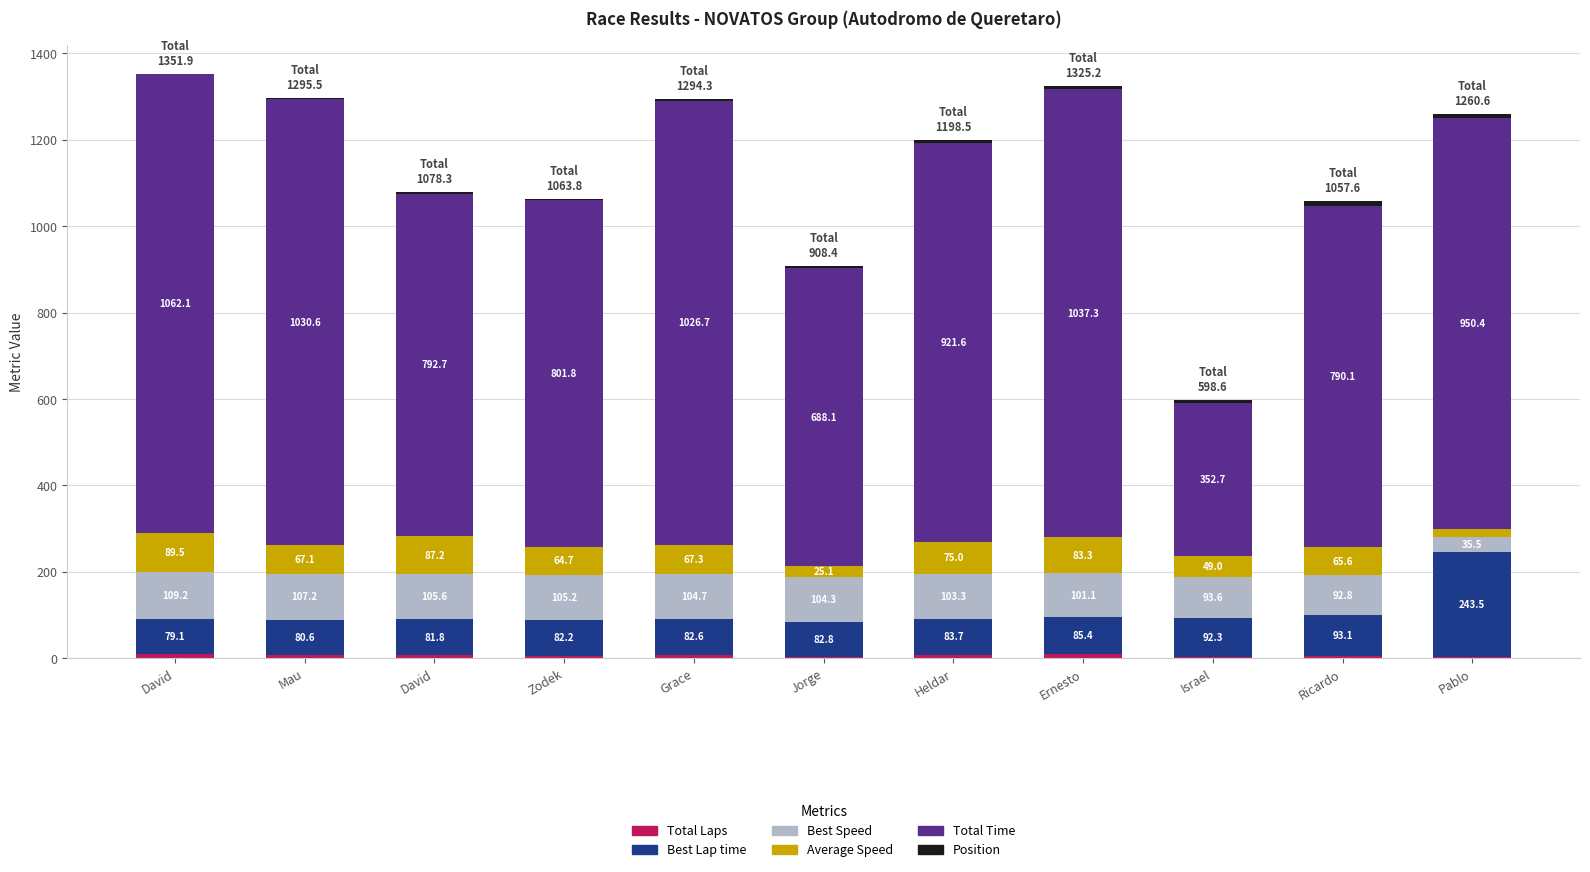

Does the chart contain stacked bars?

Yes